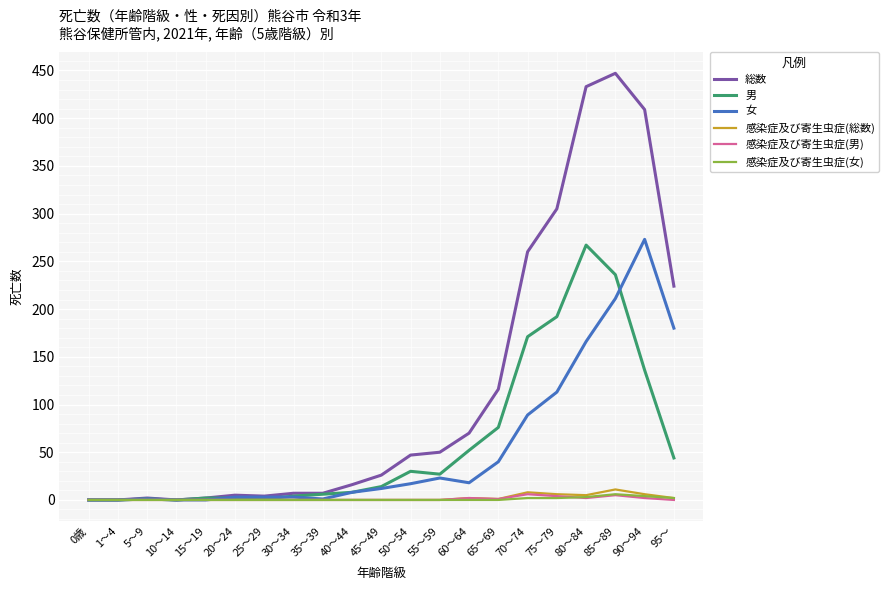

Which series changed the most between 20～24 and 70～74?

総数